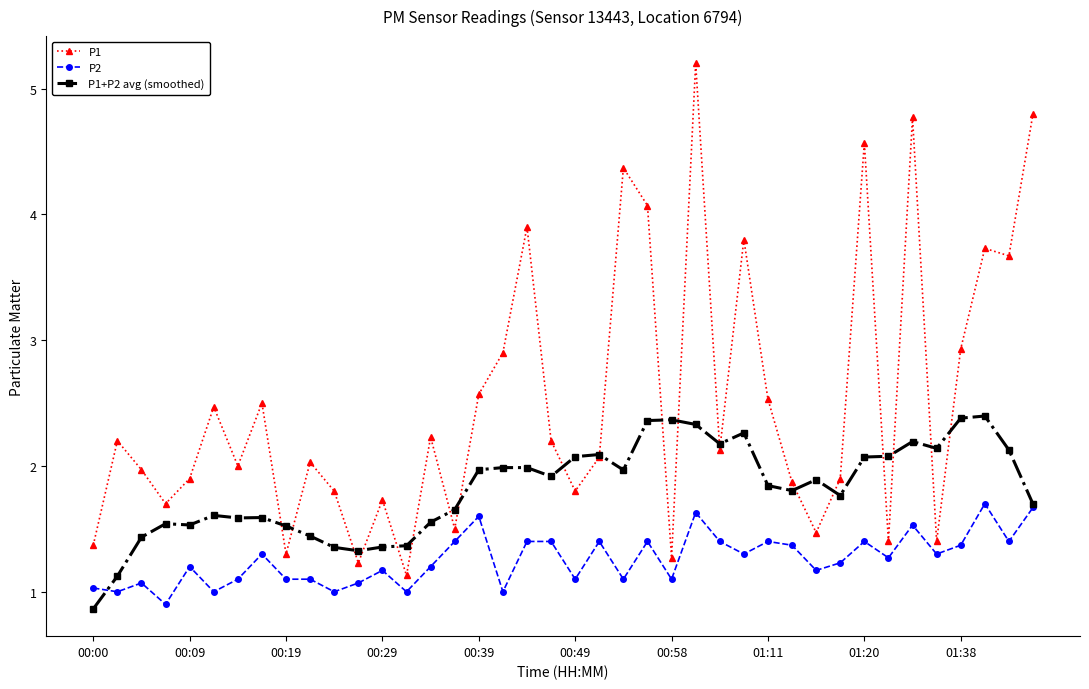

Which series has the largest range (max minus min)?

P1